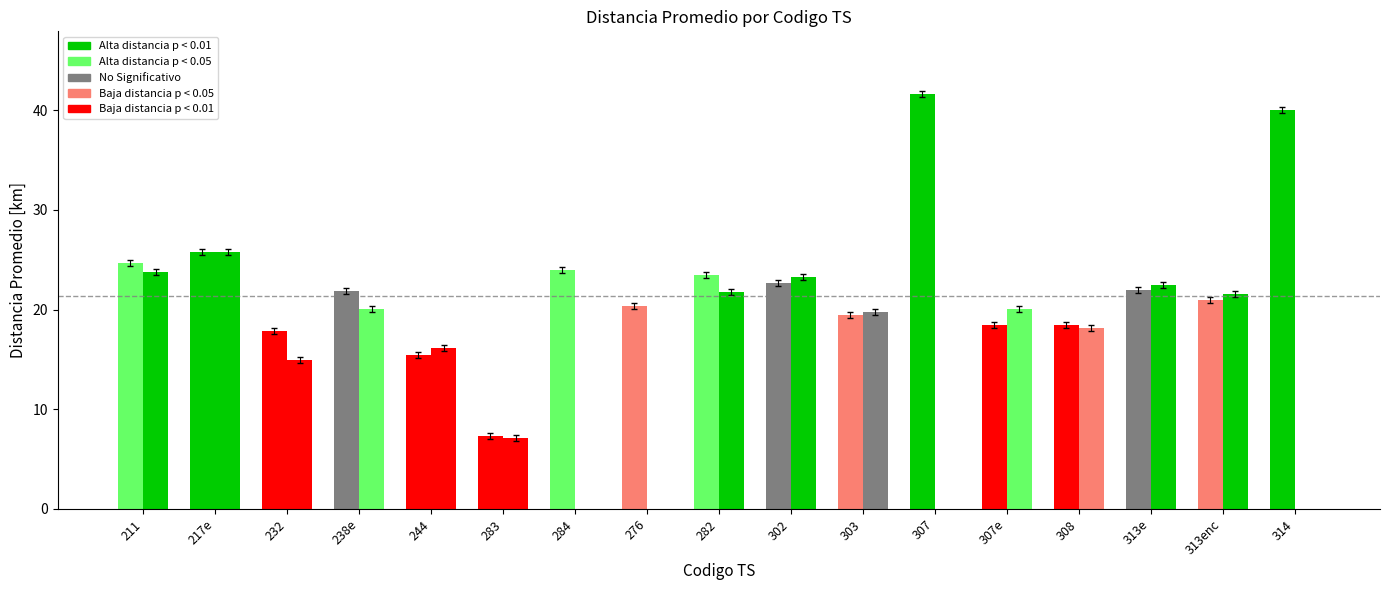

How many groups of bars are there?

17